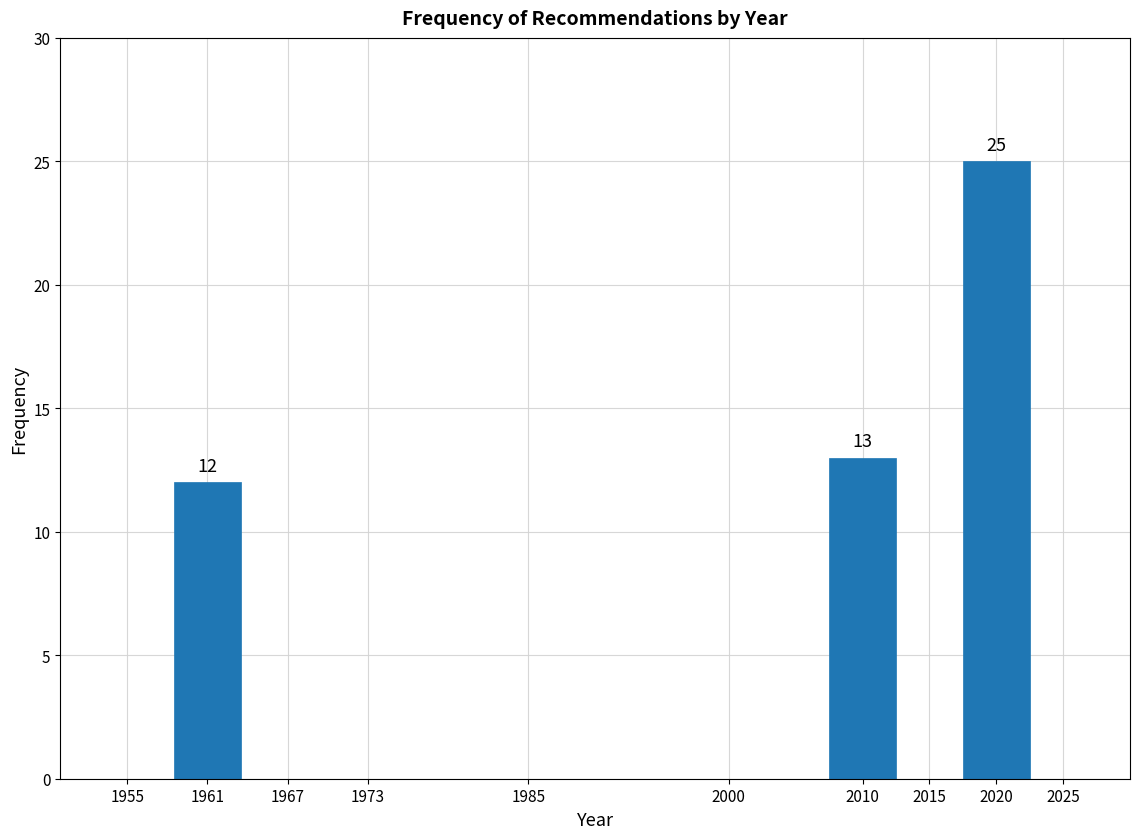

Reading left to right, what are all the values shown in this chart?

1961=12	2010=13	2020=25